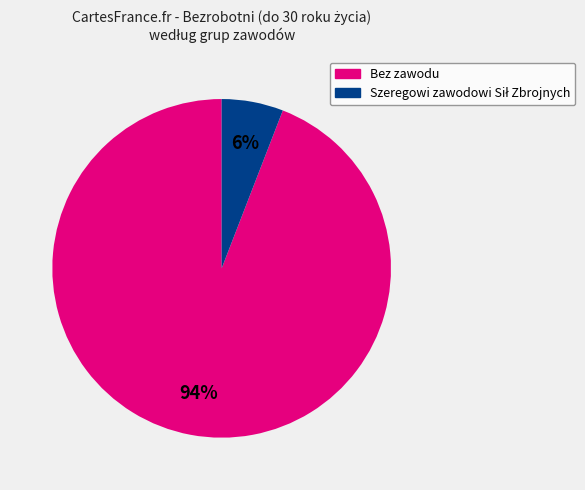

To the nearest percent, what is the average slice percentage?

50%